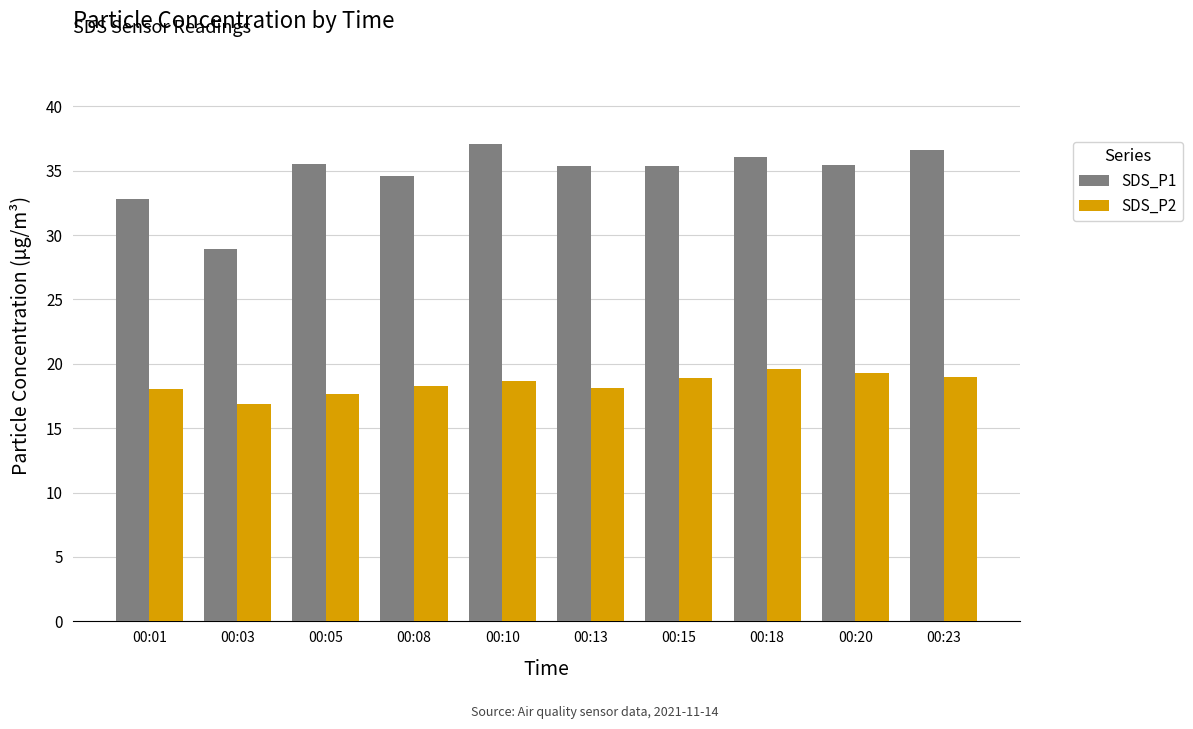

At 00:15, list the series in order from smallest to largest.

SDS_P2, SDS_P1